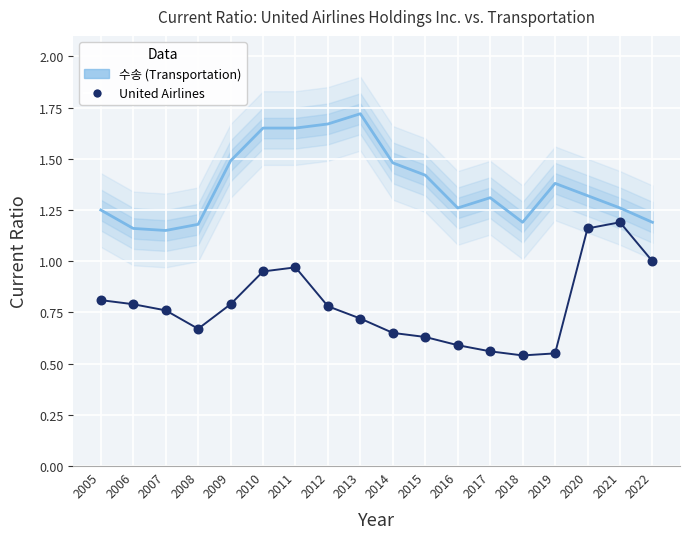

Which series reaches the maximum Y coordinate?

수송 (Transportation)